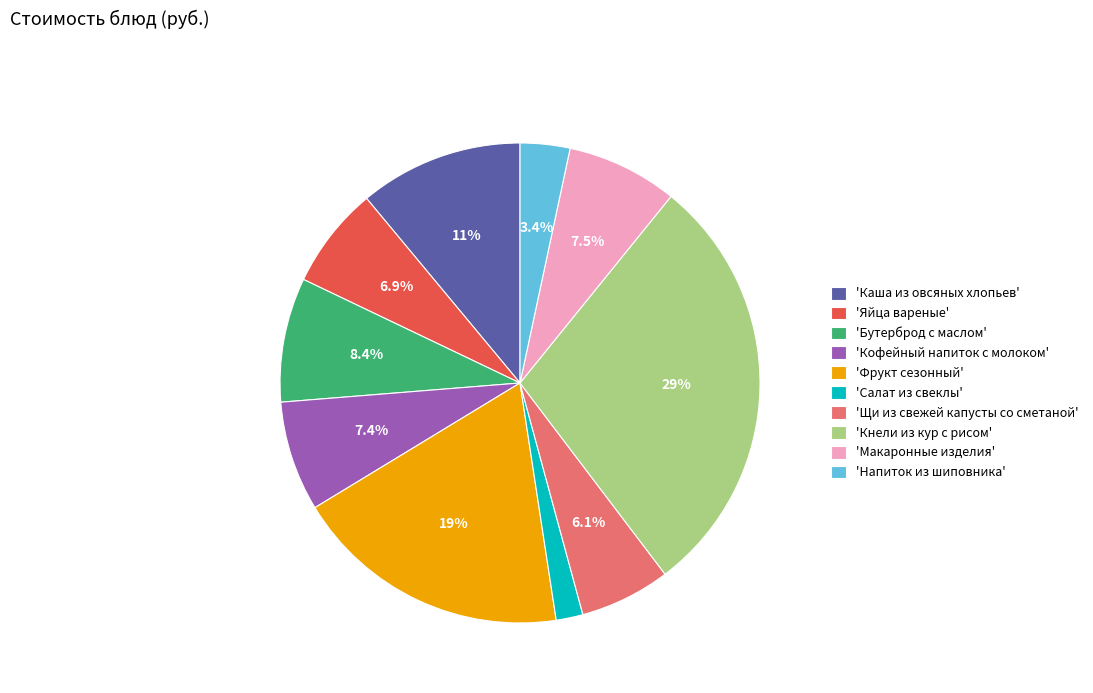

What percentage do 'Щи из свежей капусты со сметаной' and 'Макаронные изделия' together represent?

13.6%